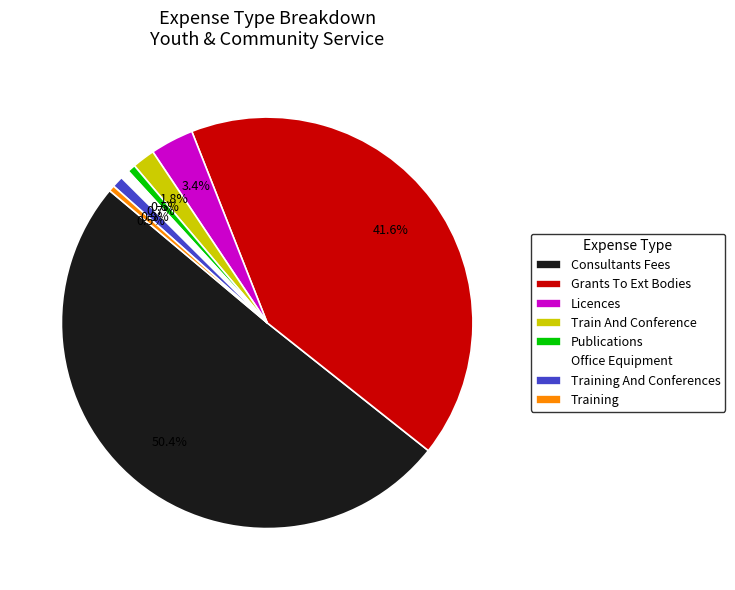

Which slice is the largest?

Consultants Fees